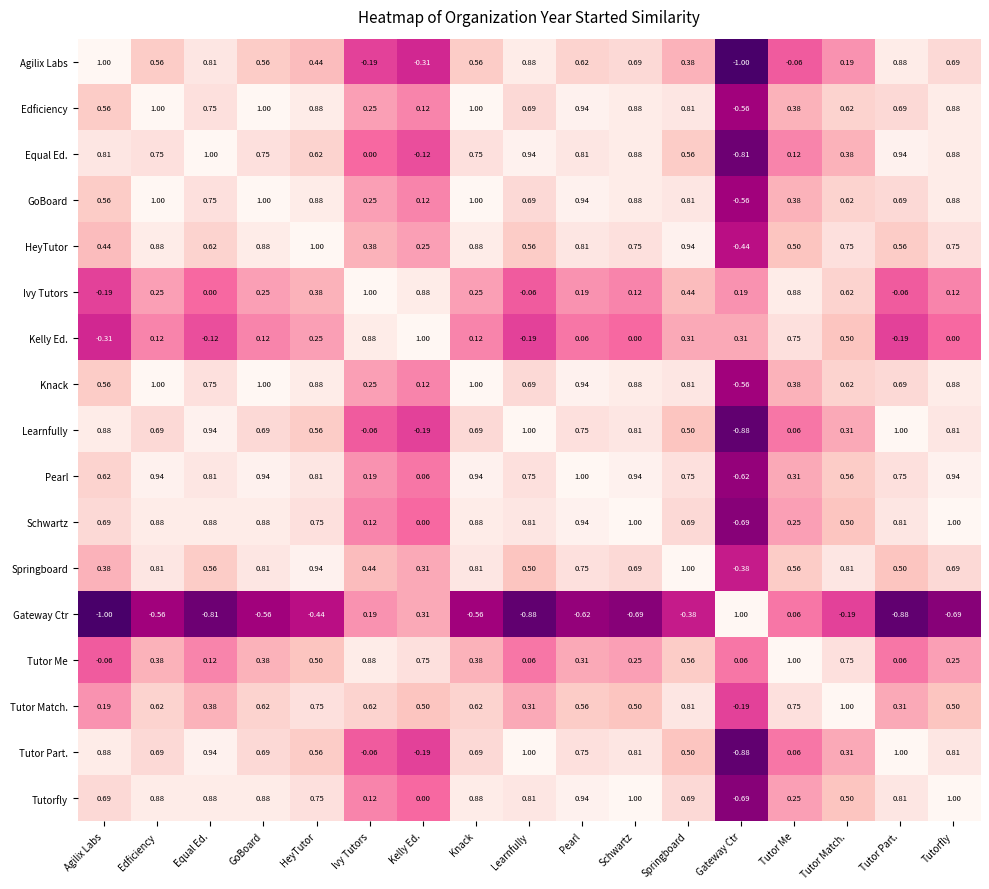

Which category has the highest value in the Tutor Me series?

Tutor Me